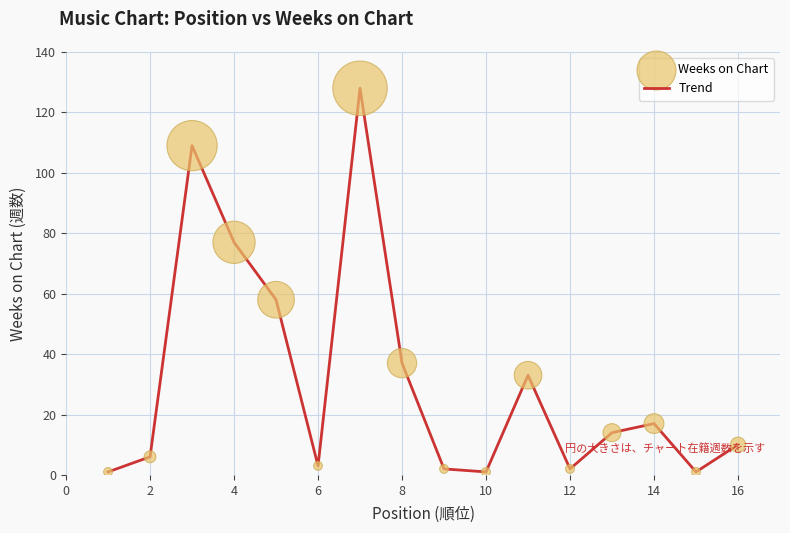

What is the difference between the maximum and minimum values?

127